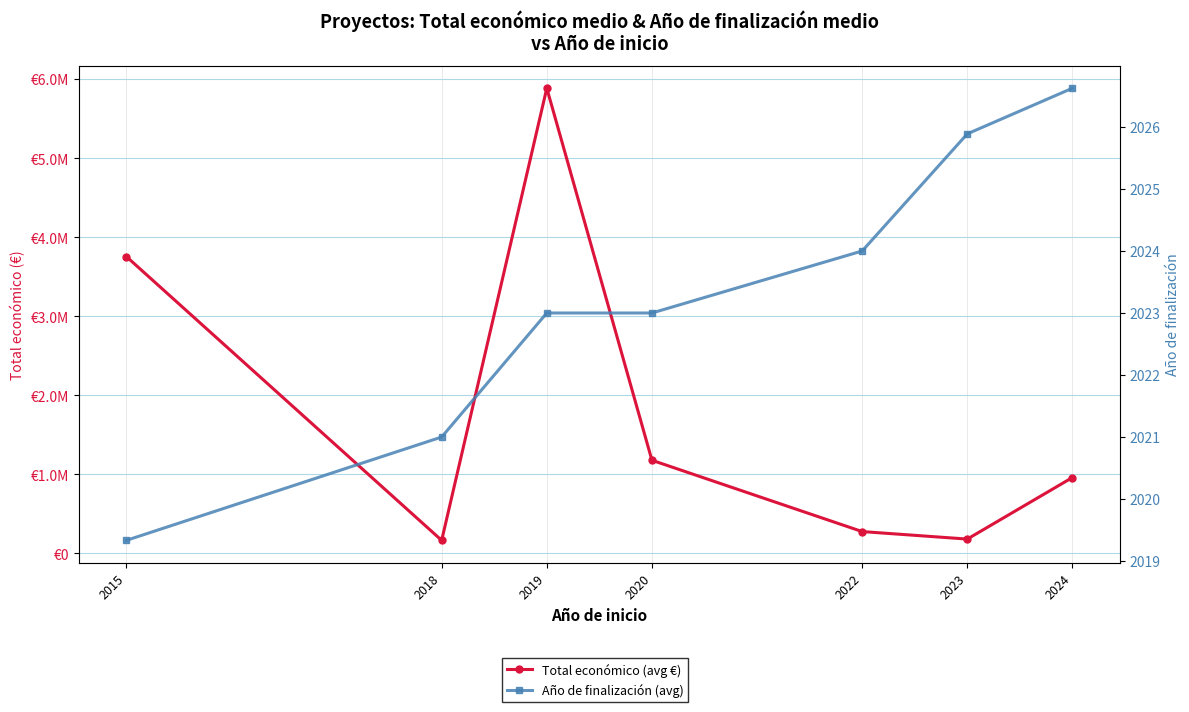

List the labels in order of Año de finalización (avg) value, largest first.

2024, 2023, 2022, 2019, 2020, 2018, 2015